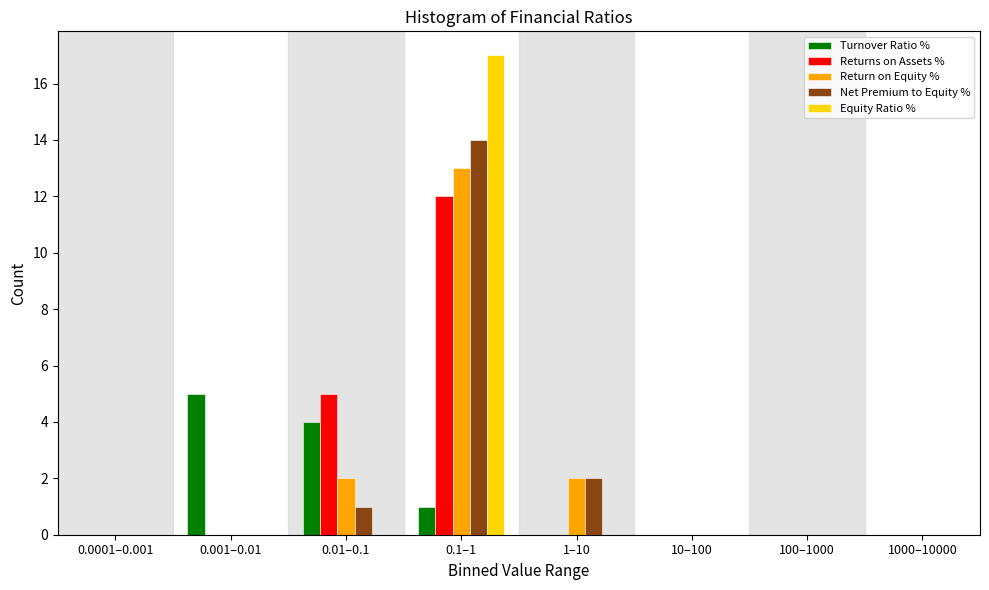

What is the maximum value for Turnover Ratio %?

5